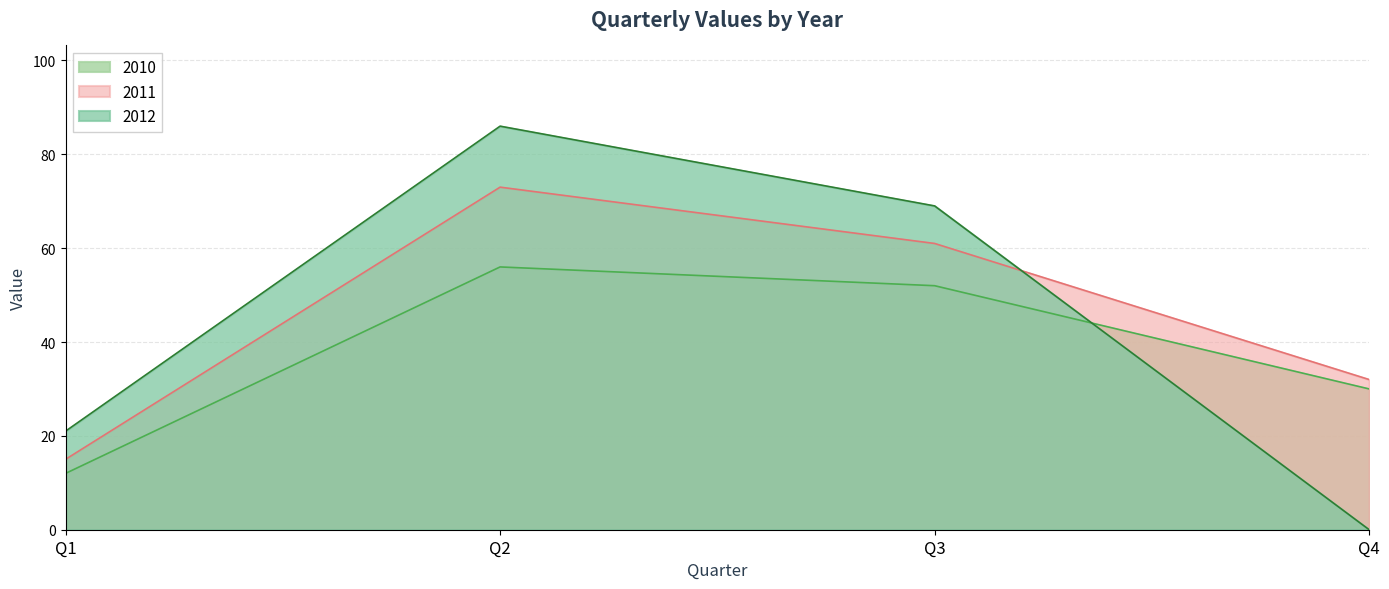

What is the value of the 2011 point at the 4th from the left?

32